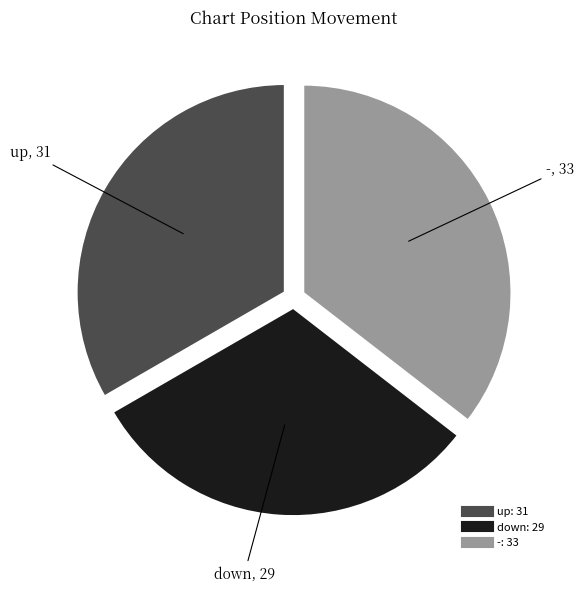

Which category has the biggest portion of the pie?

-